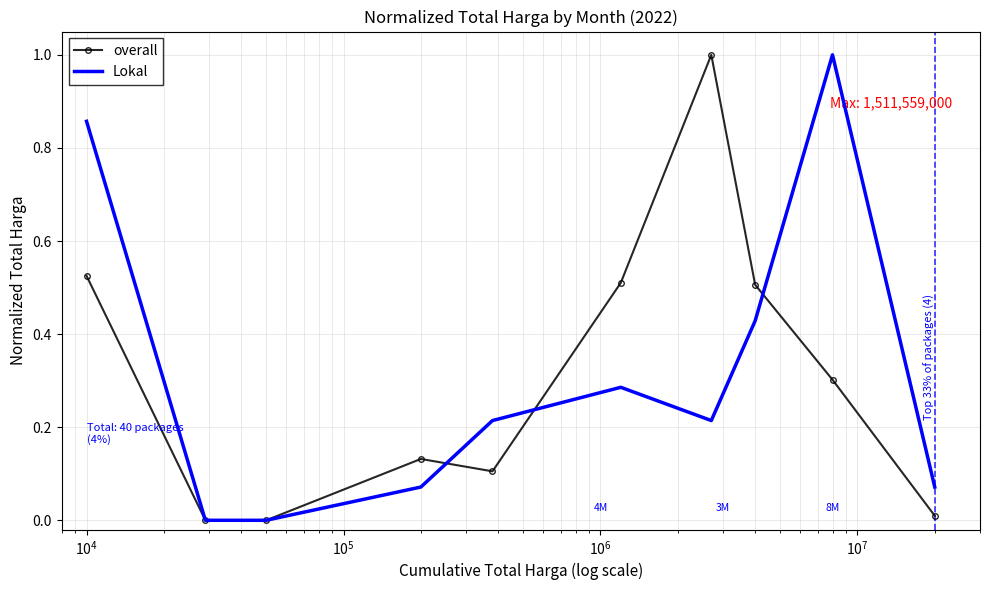

What are all the series names shown in the legend?

overall, Lokal